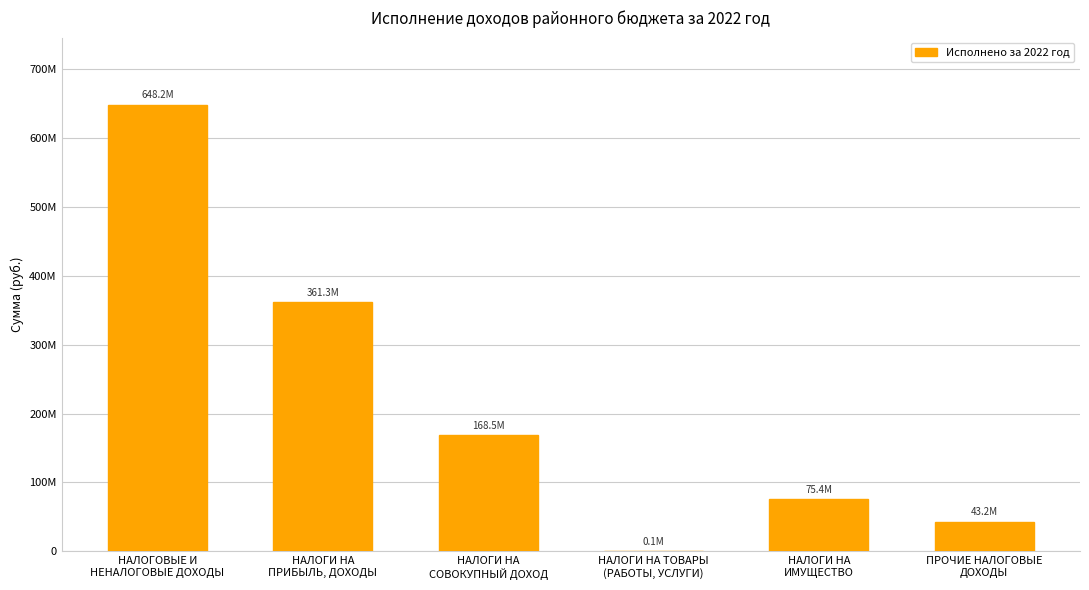

How many values are below 168483035?

3